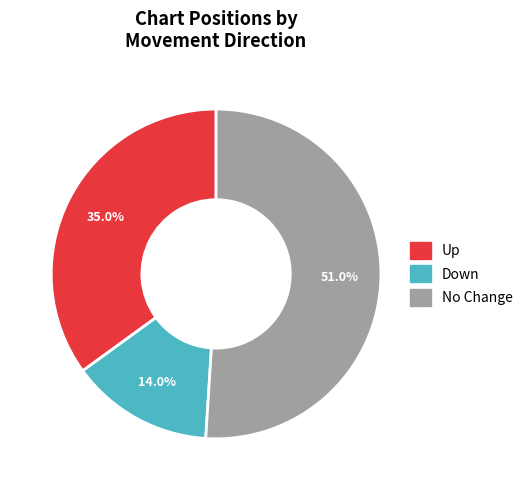

Does any single category account for the majority?

Yes